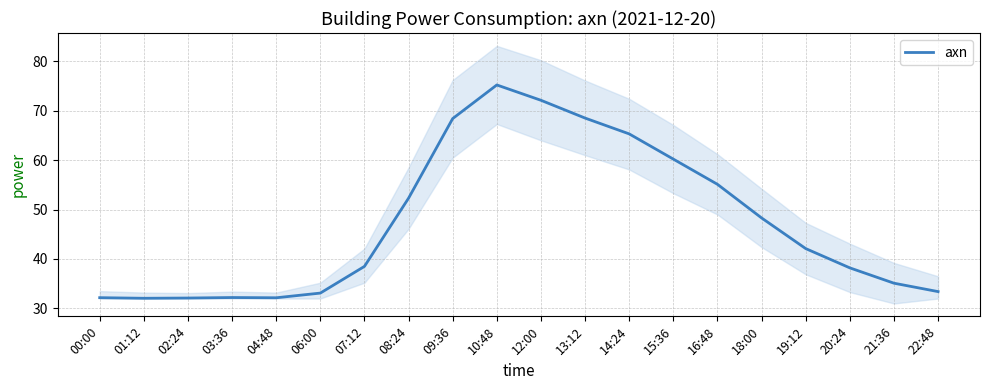

Which has a higher value, 18:00 or 12:00?

12:00